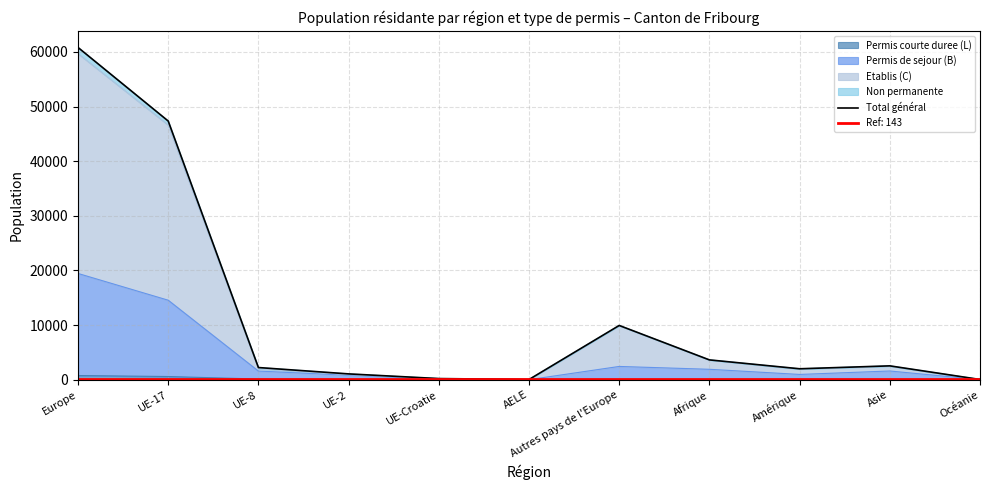

Rank the categories by value from lowest to highest.

AELE, Océanie, UE-Croatie, UE-2, Amérique, UE-8, Asie, Afrique, Autres pays de l'Europe, UE-17, Europe